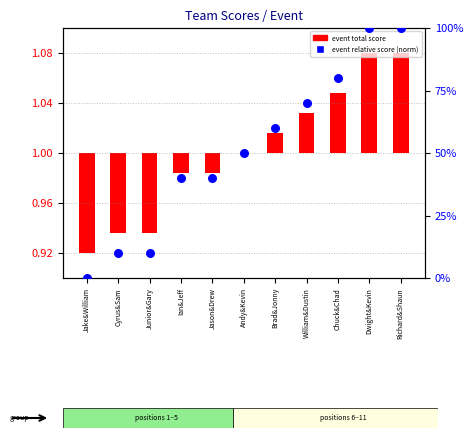

Is the value of event_relative_score at William&Dustin greater than the value of event_total_score at Brad&Jonny?

Yes